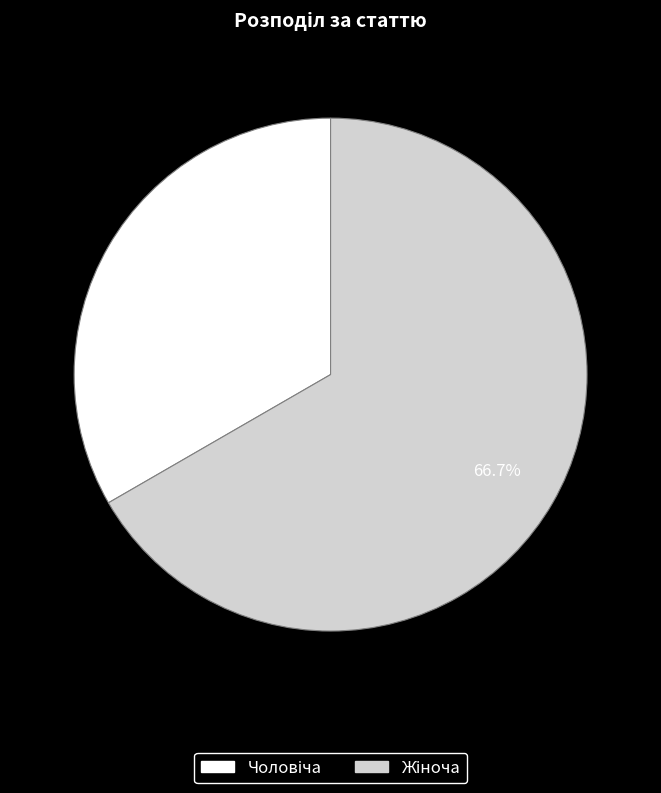

Is there any slice that represents more than half of the pie?

Yes